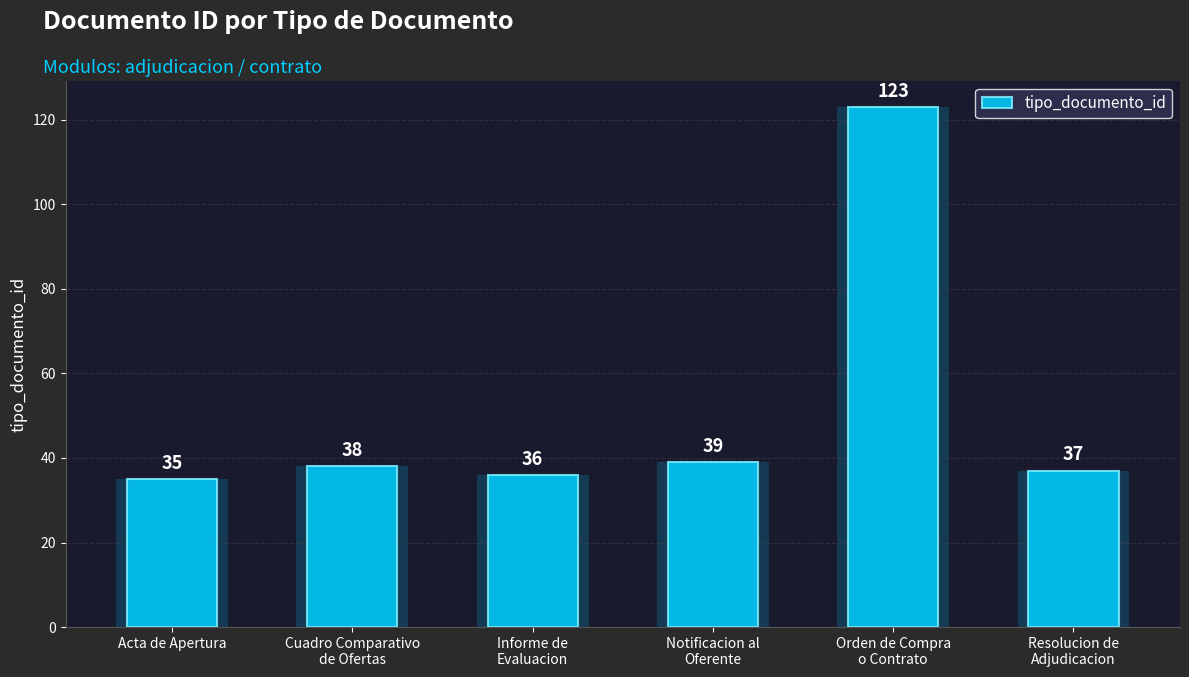

The value at Orden de Compra
o Contrato is 123. True or false?

True